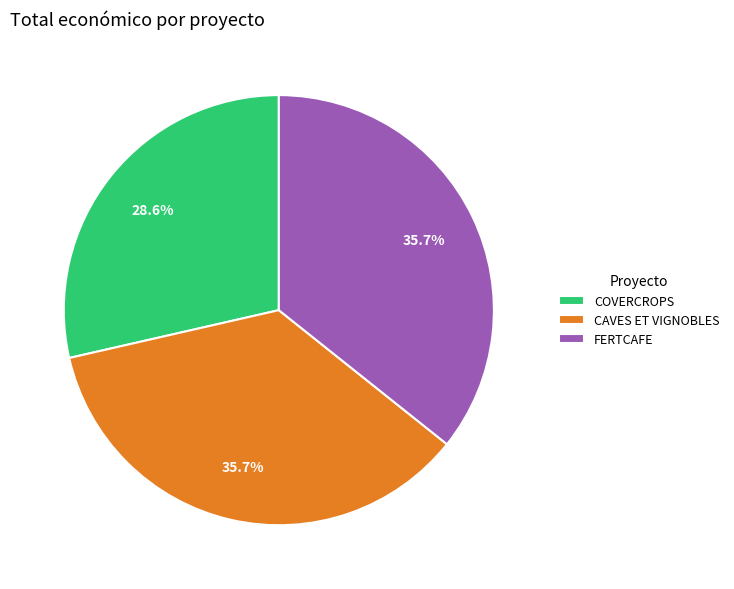

To the nearest percent, what portion does COVERCROPS represent?

29%